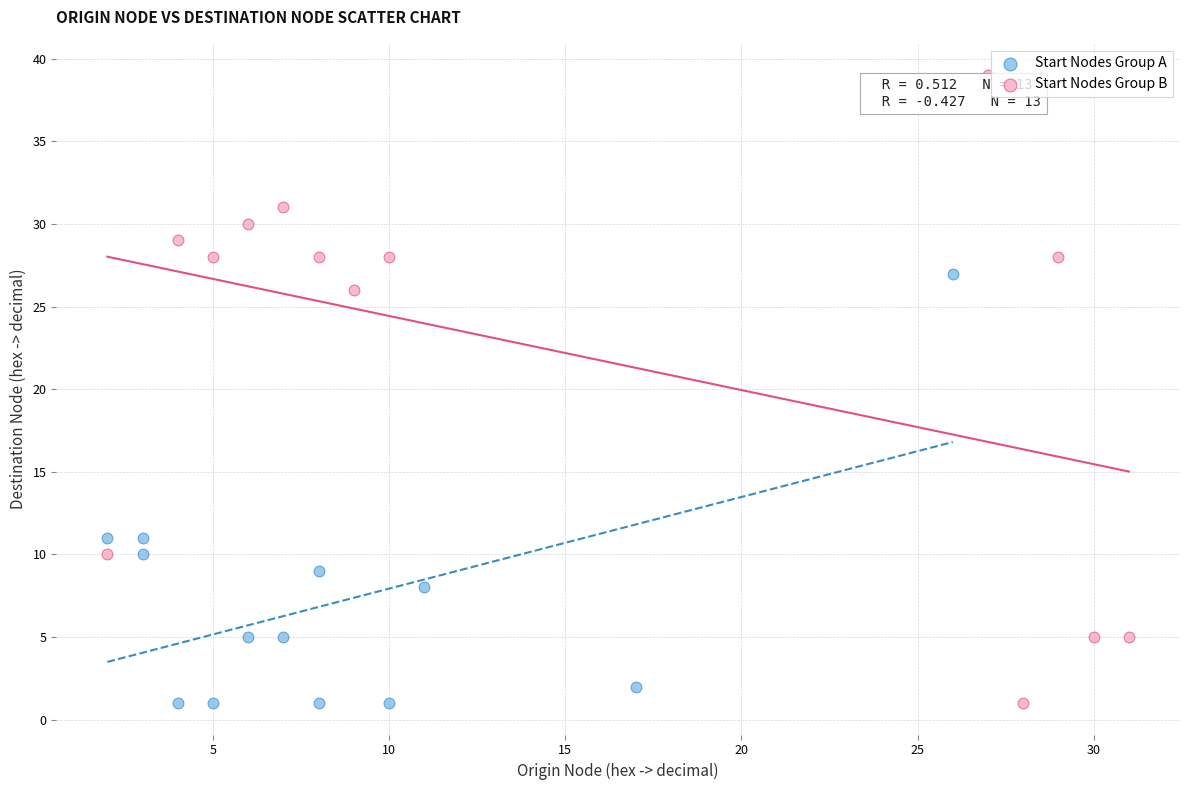

Which series has the widest spread of Y values?

Start Nodes Group B